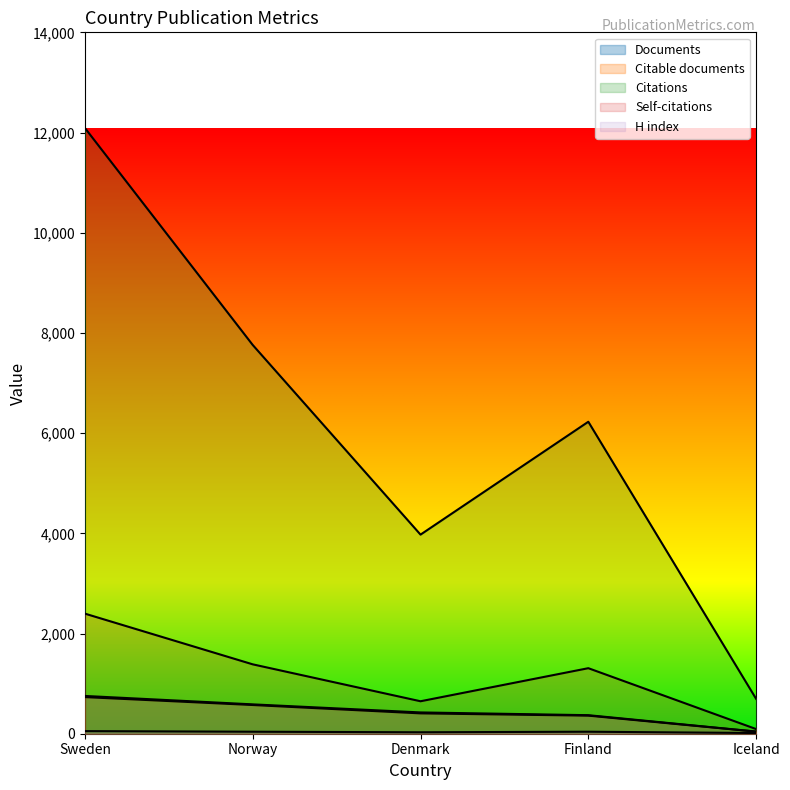

True or false: Citations and Self-citations cross at least once.

False